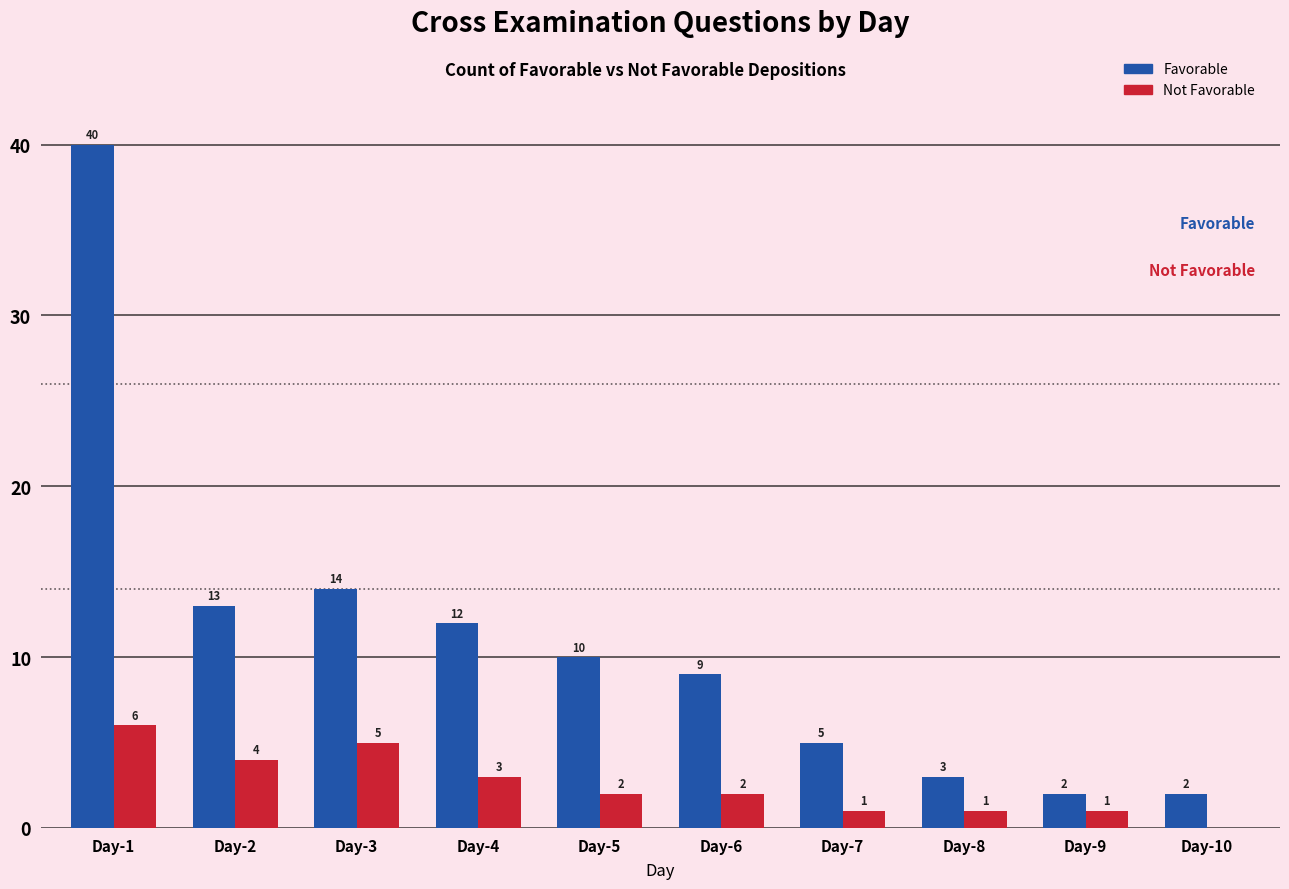

True or false: Favorable has a value of 2 at Day-7.

False